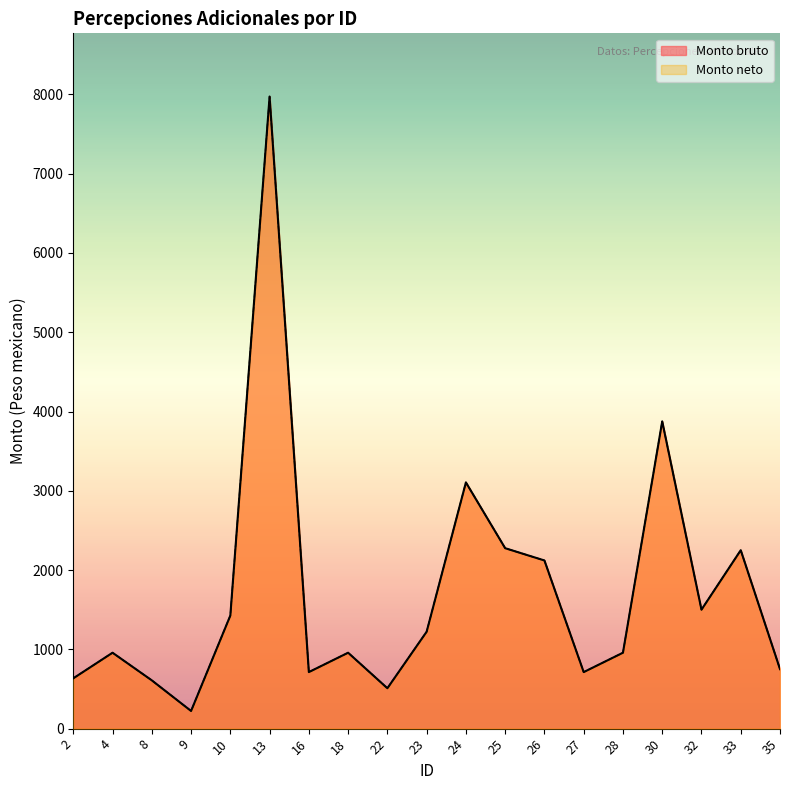

Where is the first local minimum for Monto bruto?

9